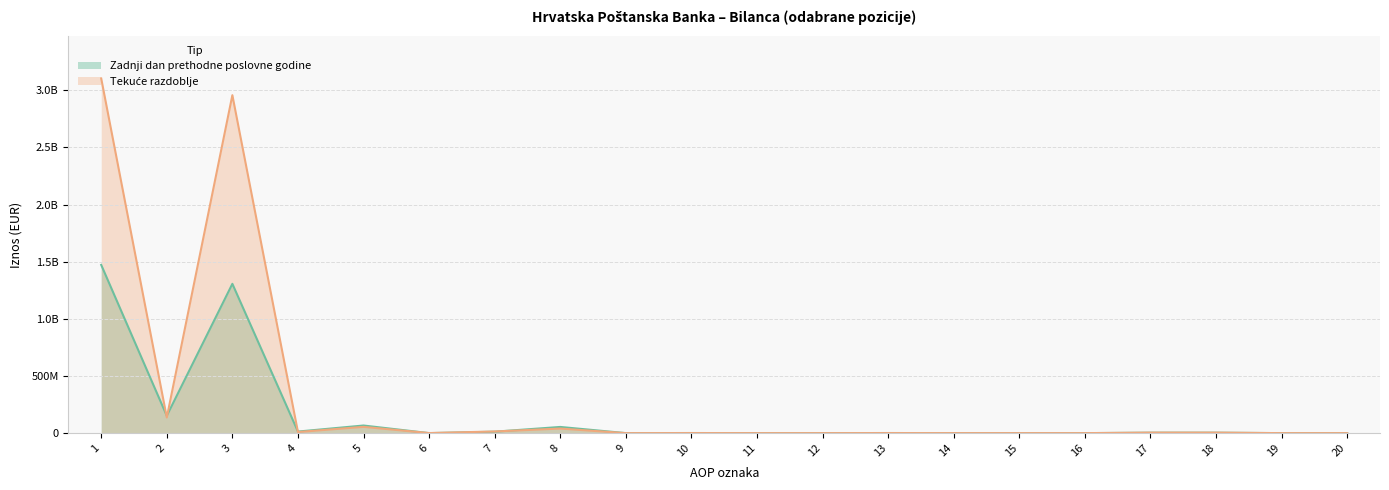

Reading left to right, what are all the values shown in this chart?

Tekuće razdoblje: 3103800978	136782367	2957462257	9556354	54809698	612632	14348314	39848752	0	490500	0	0	490500	105740	105740	0	4394287	4394287	0	0
Zadnji dan prethodne poslovne godine: 1472054192	151842426	1306514207	13697559	66622941	48141	12505659	54069141	0	908193	0	0	908193	0	0	0	3807605	3807605	0	0